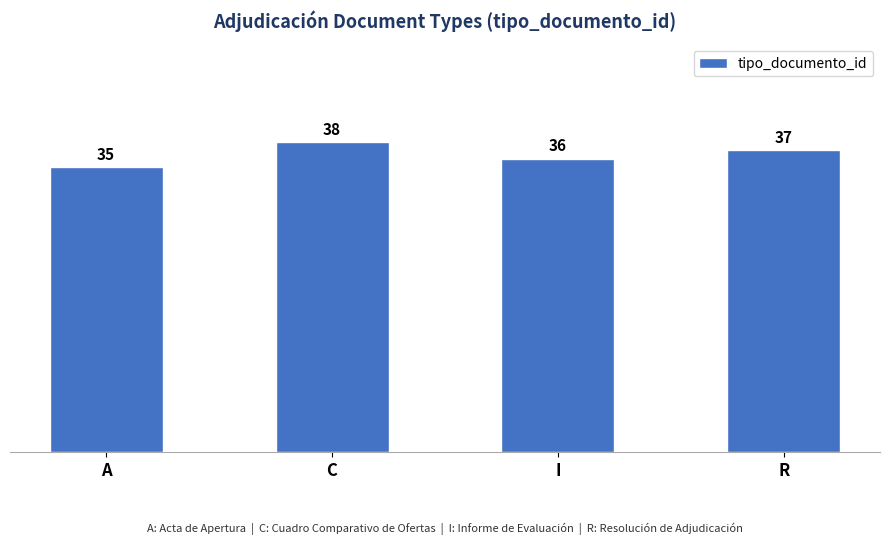

True or false: the data shows 56 at A.

False